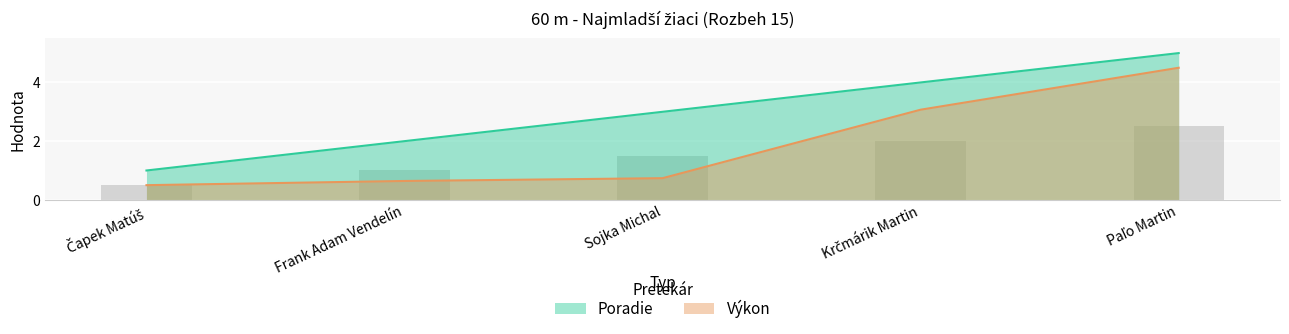

At how many categories does at least one series exceed 3?

2